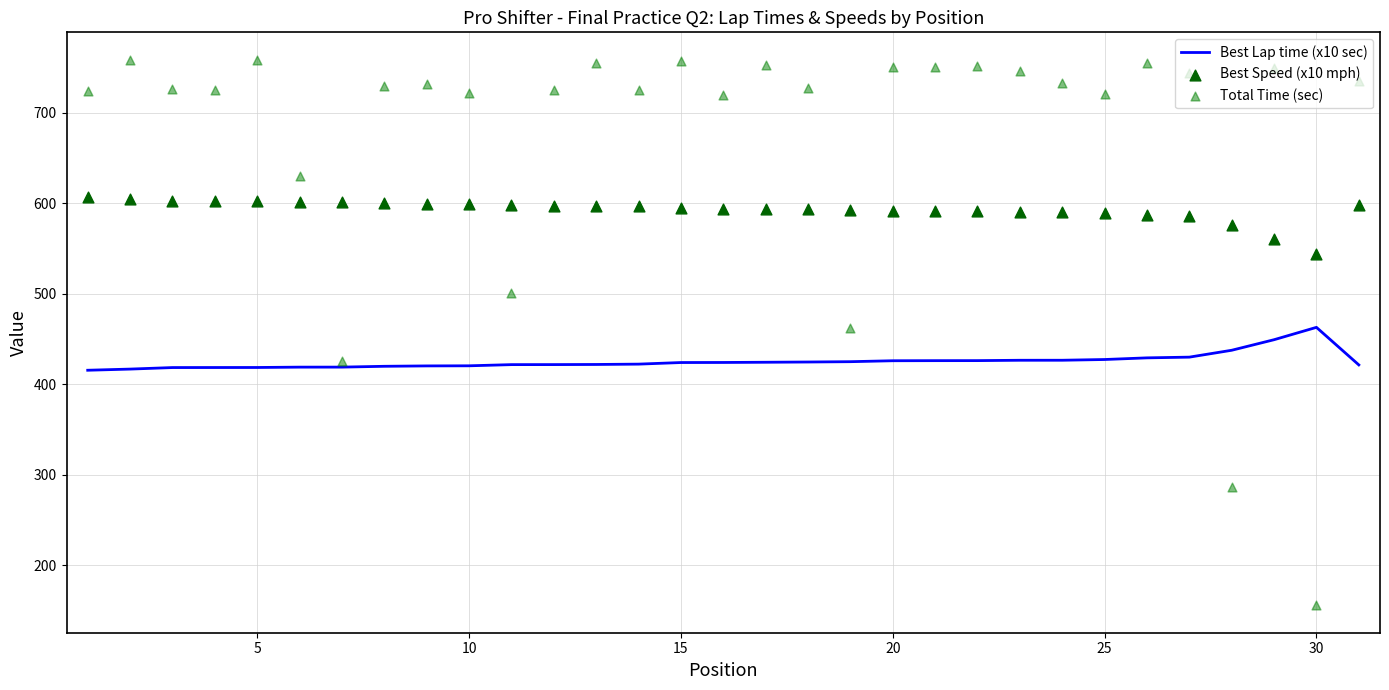

Which series has the widest spread of Y values?

Total Time (sec)